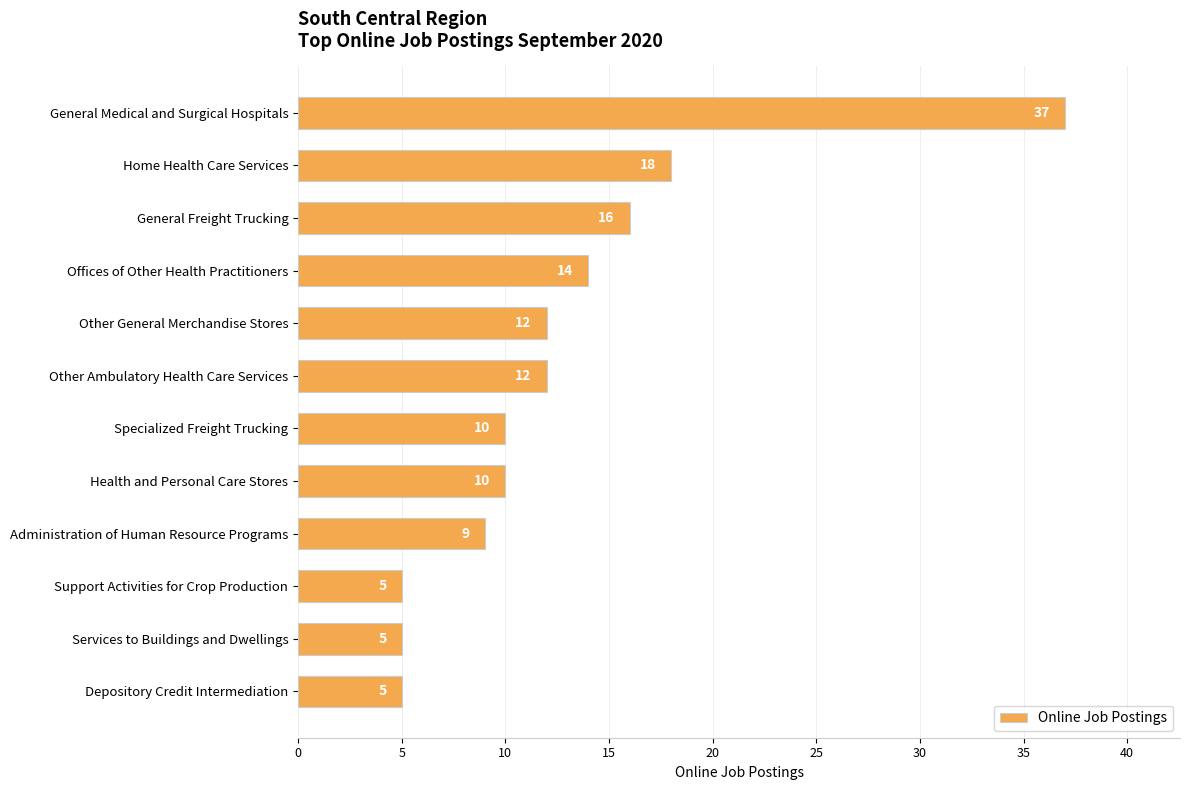

What is the maximum value shown in the chart?

37